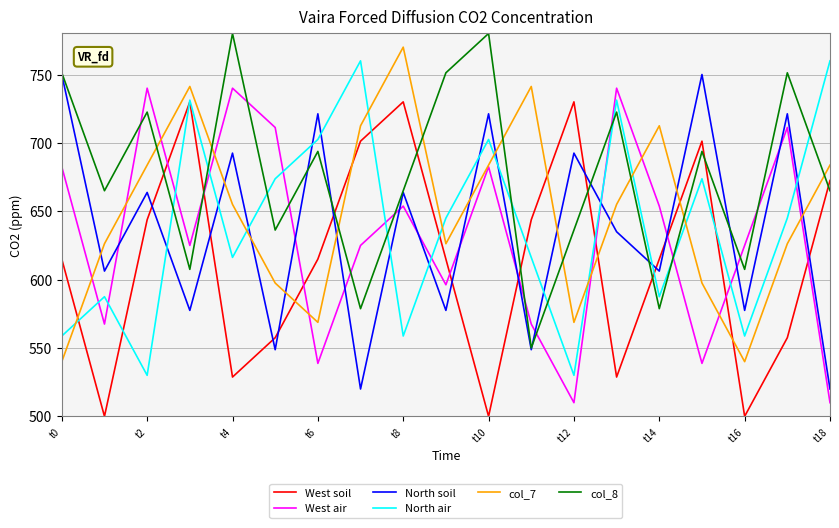

Which series has the largest total across all categories?

col_8